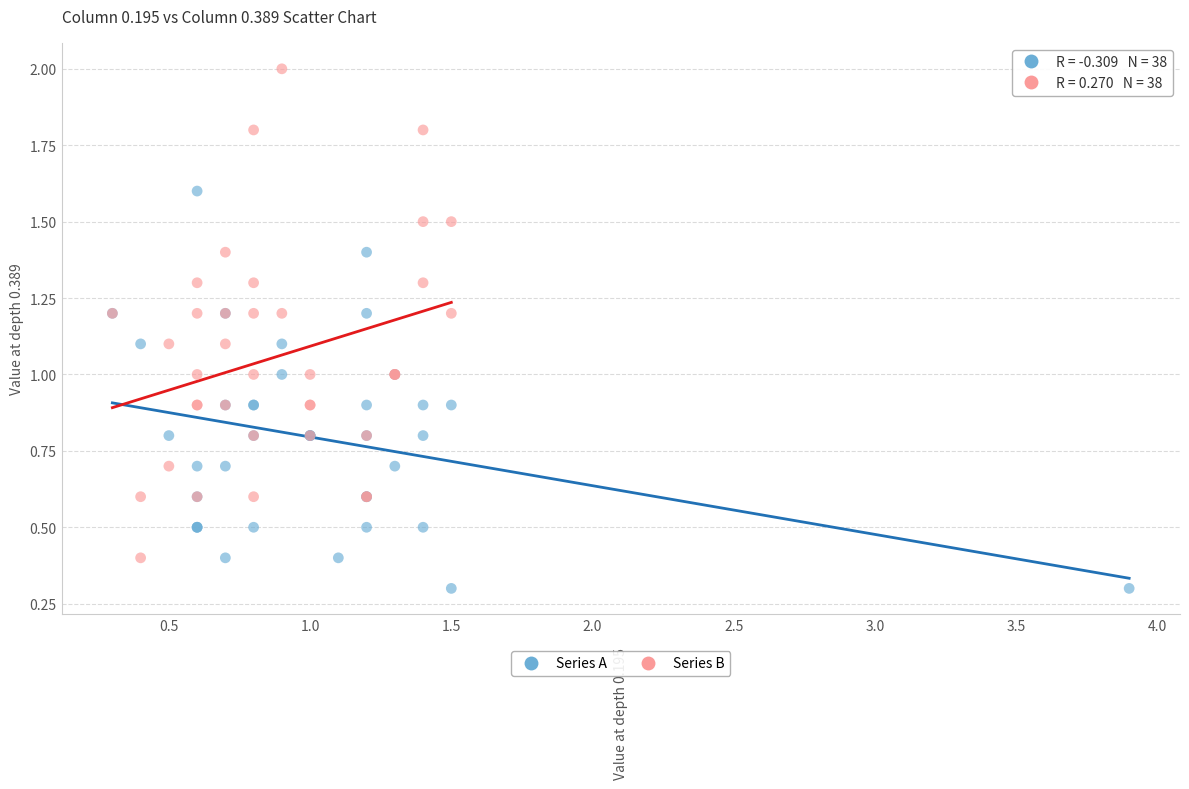

Which series has the widest spread of Y values?

Series B